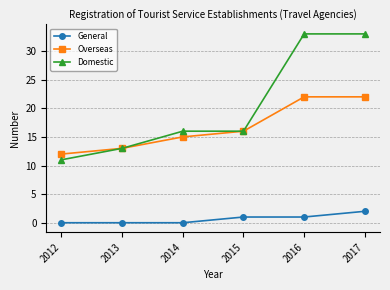

At which label is Overseas closest to 17?

2015